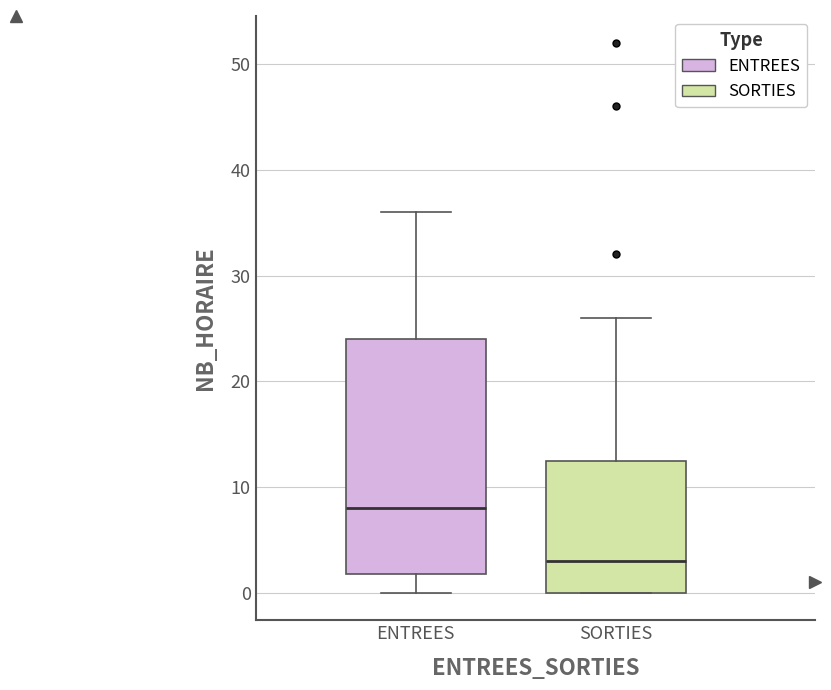

Reading left to right, read every box against the y-axis: the position of its median line, the range the box covers, and the ends of its whiskers. The values are not printed on the chart, so give them approximately, as read against the axis.

ENTREES: median 8, box 2 to 24, whiskers 0 to 36
SORTIES: median 3, box 0 to 13, whiskers 0 to 26